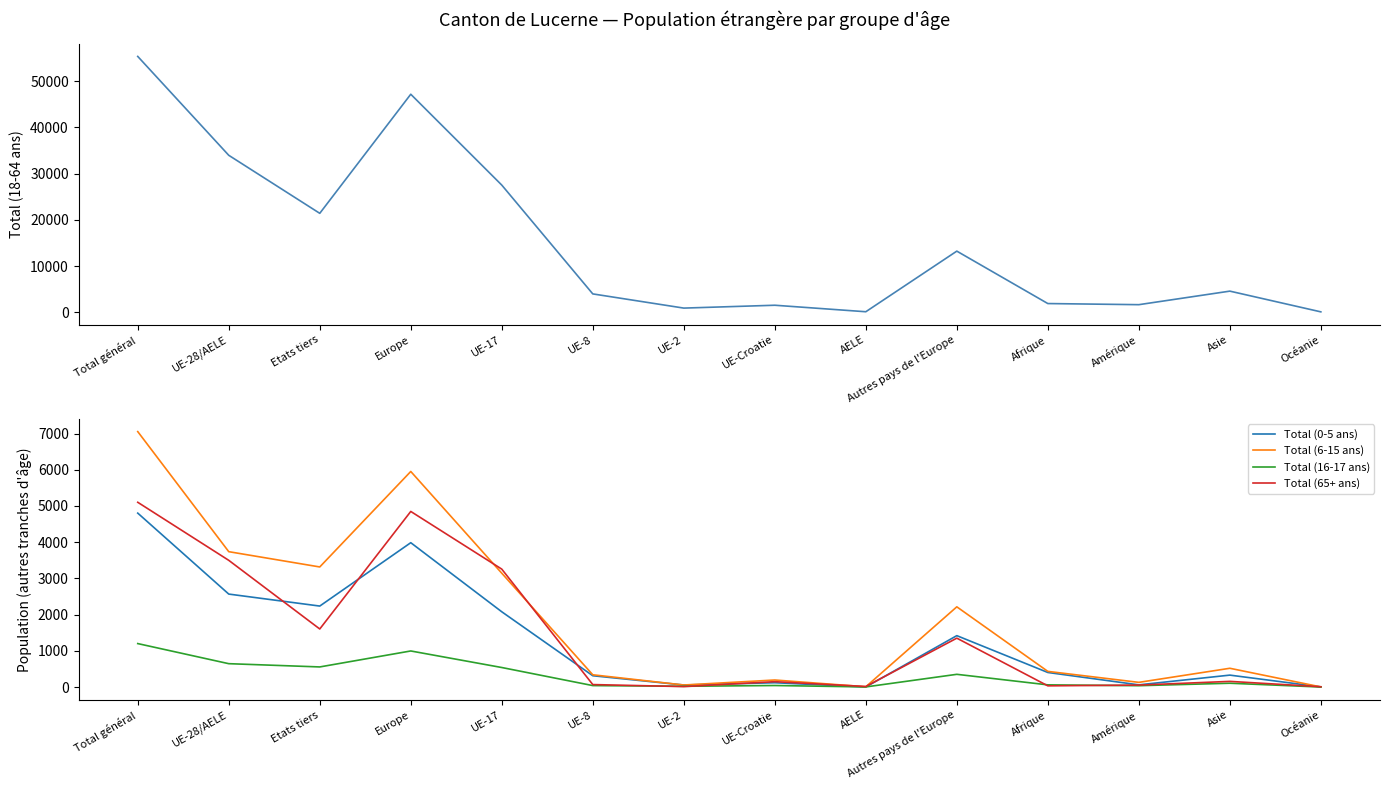

Which category has the highest value in the Total (16-17 ans) series?

Total général